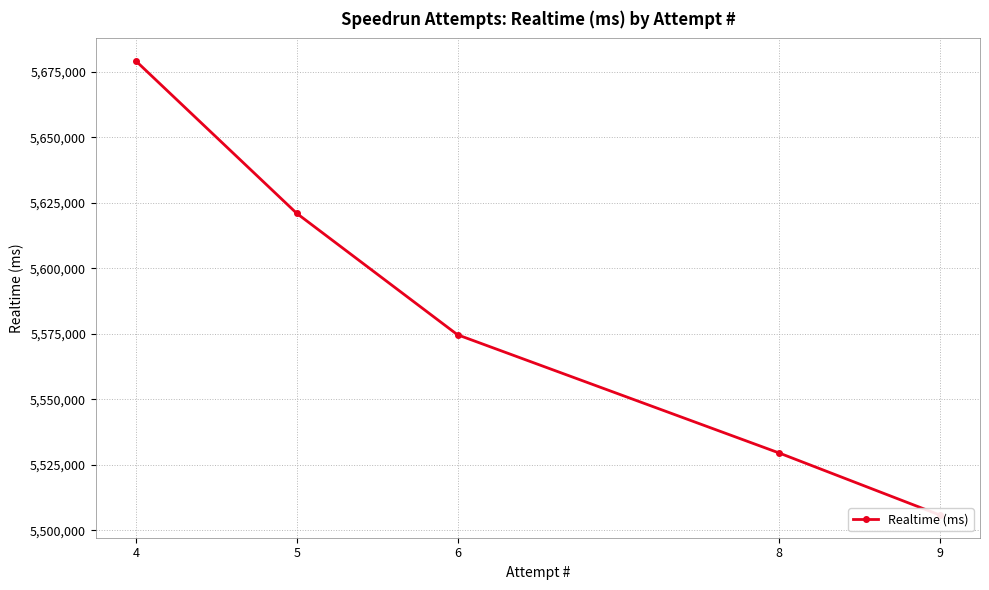

True or false: there are more than 0 points higher than both neighbors.

False